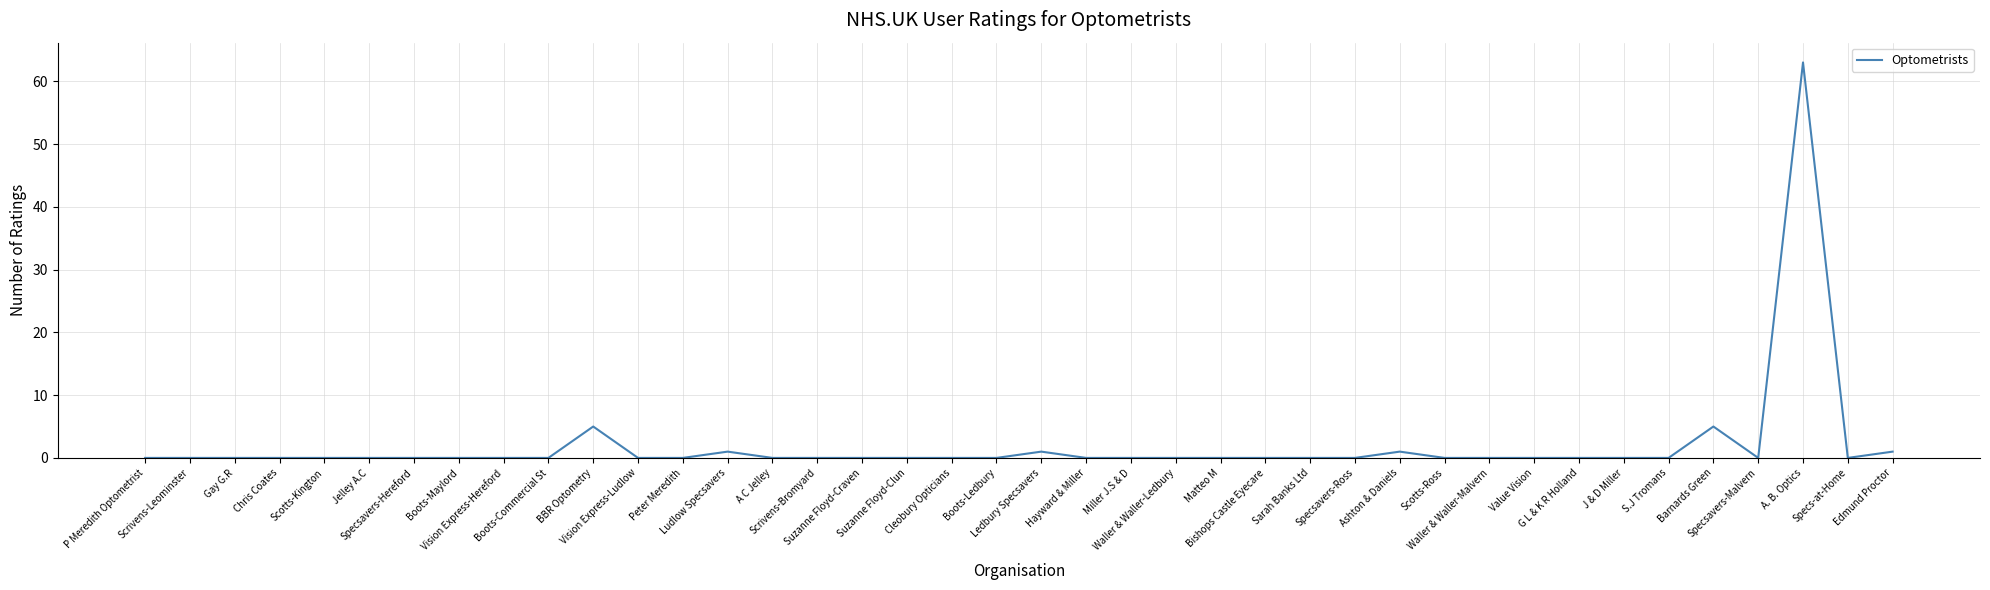

What is the maximum value shown in the chart?

63